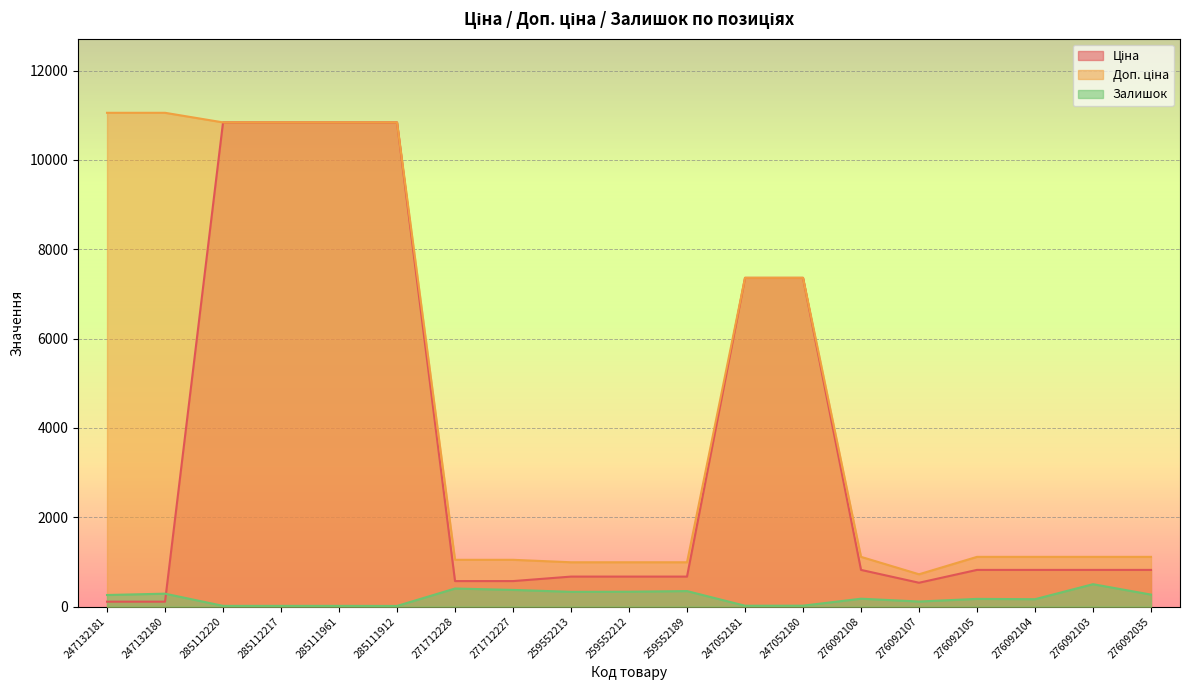

List the series in order of their peak value, lowest first.

Залишок, Ціна, Доп. ціна